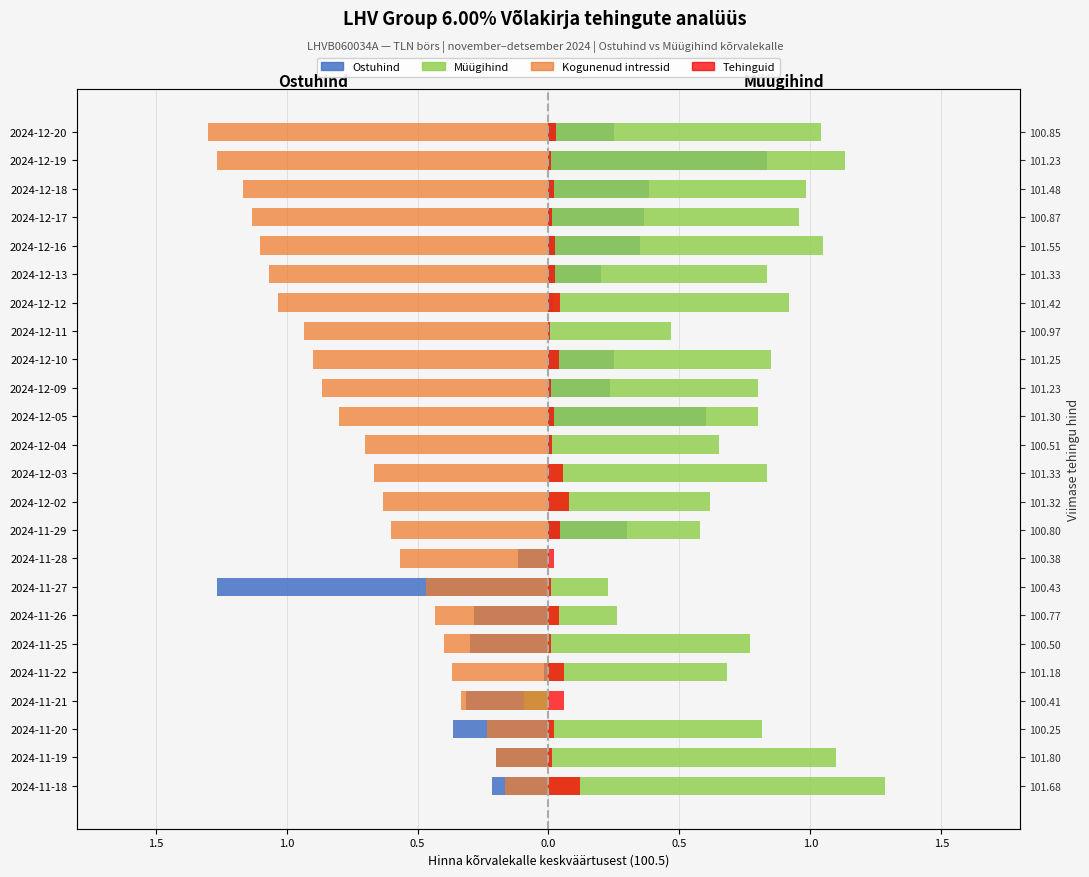

What is the average value of the Müügihind series?

0.7